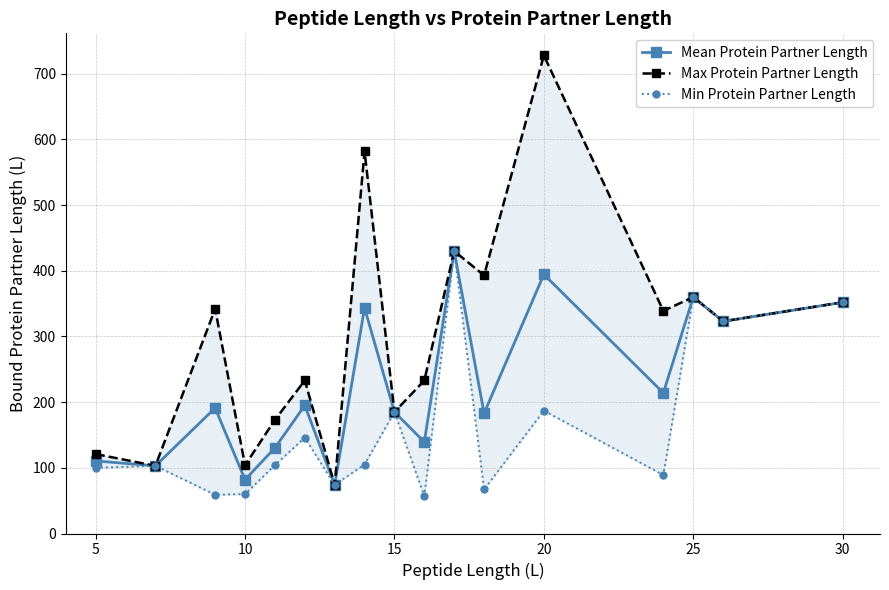

What is the highest value of the Max Protein Partner Length series?

728.0